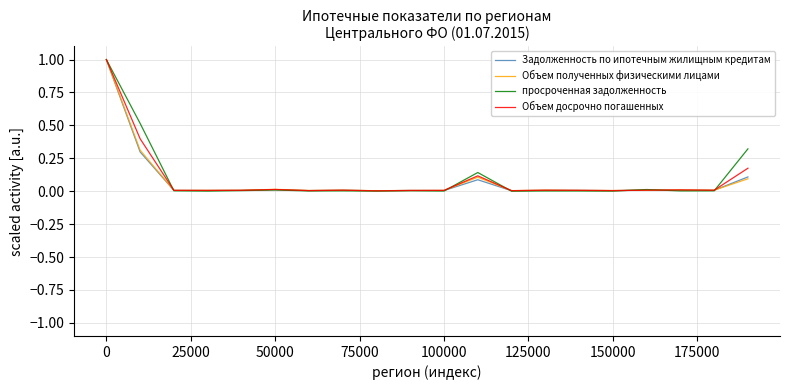

What are all the series names shown in the legend?

Задолженность по ипотечным жилищным кредитам, Объем полученных физическими лицами, просроченная задолженность, Объем досрочно погашенных